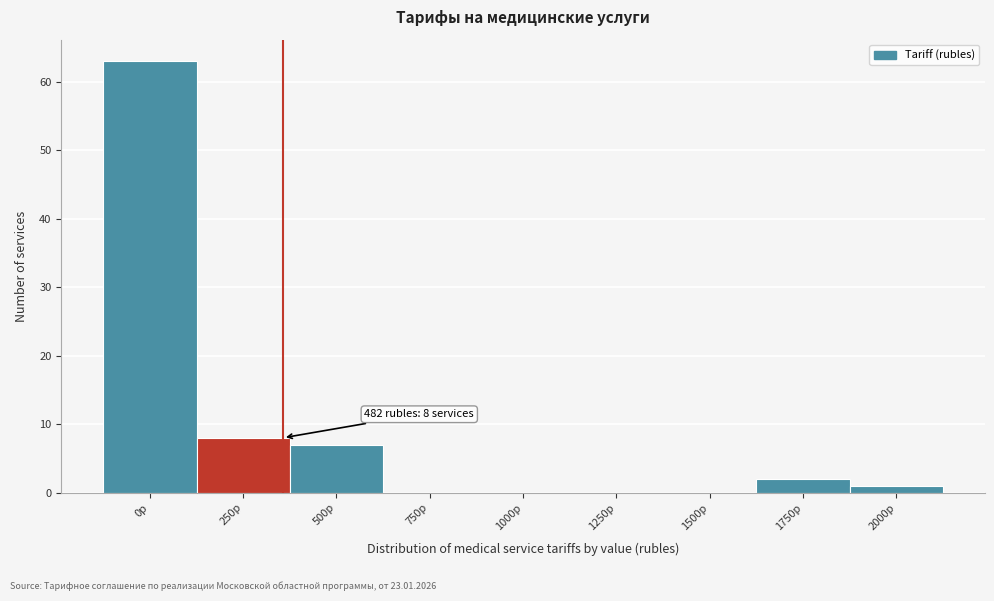

Reading right to left, transcribe all the data shown in this chart.

2000р=1	1750р=2	1500р=0	1250р=0	1000р=0	750р=0	500р=7	250р=8	0р=63